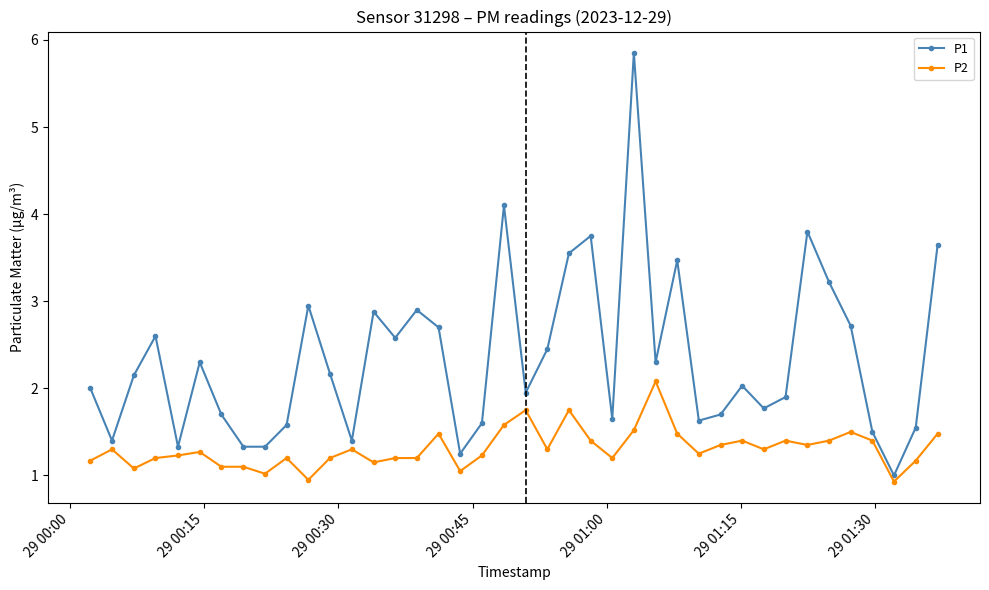

Which series has the widest spread of values?

P1